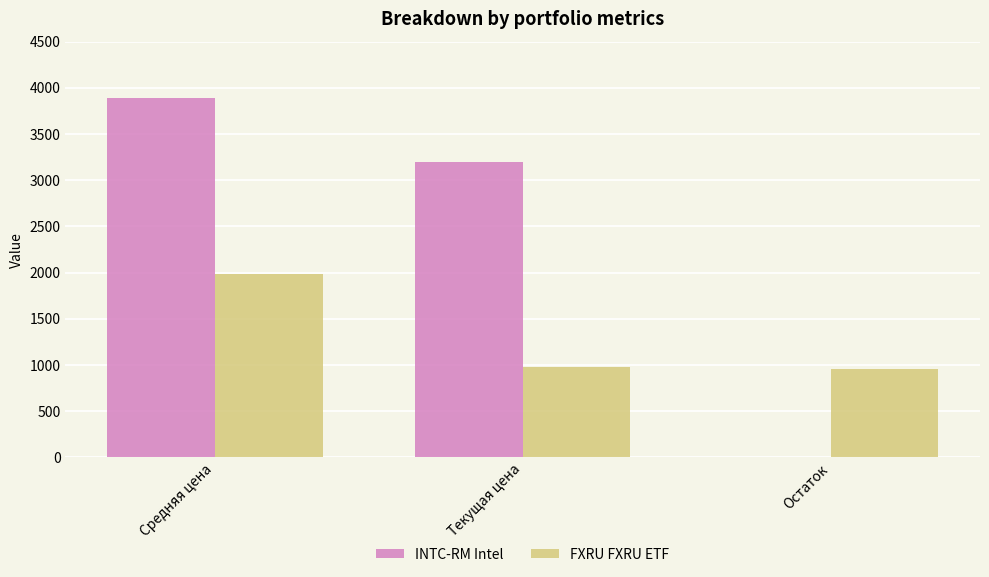

How many categories are shown in the chart?

3